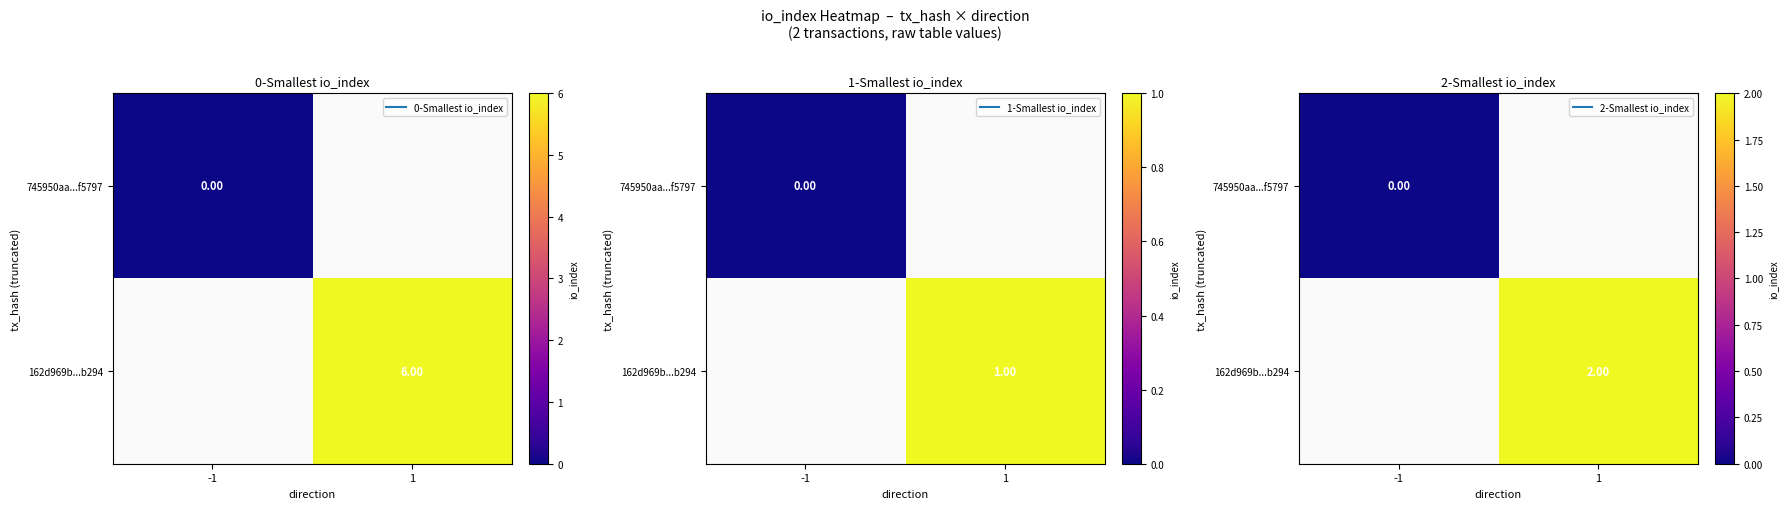

Which series has the largest range (max minus min)?

745950aa...f5797